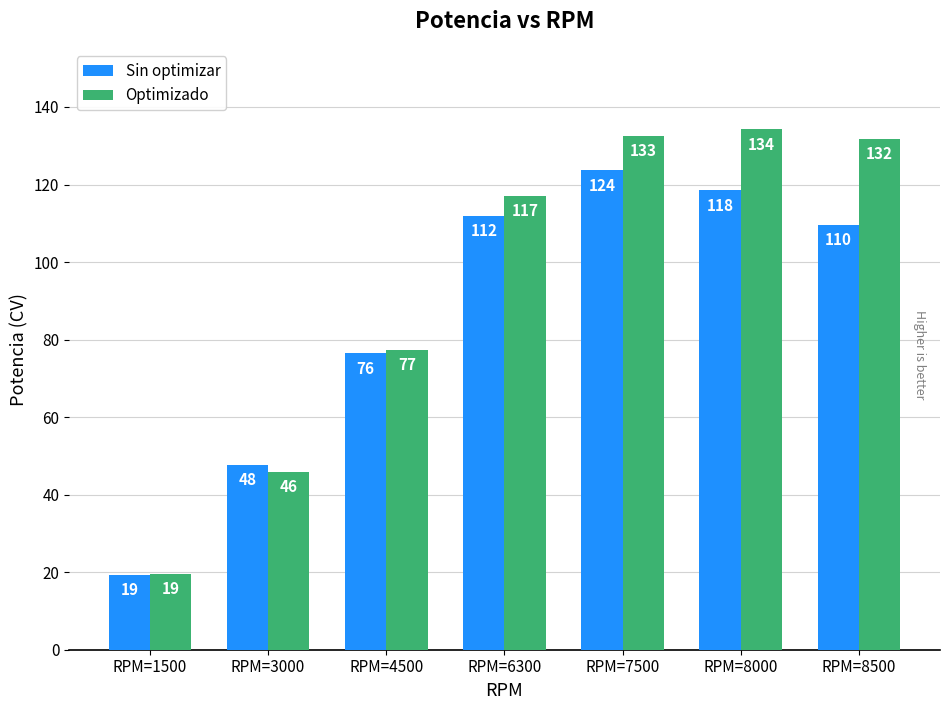

How many values in the Sin optimizar series are below 109?

3